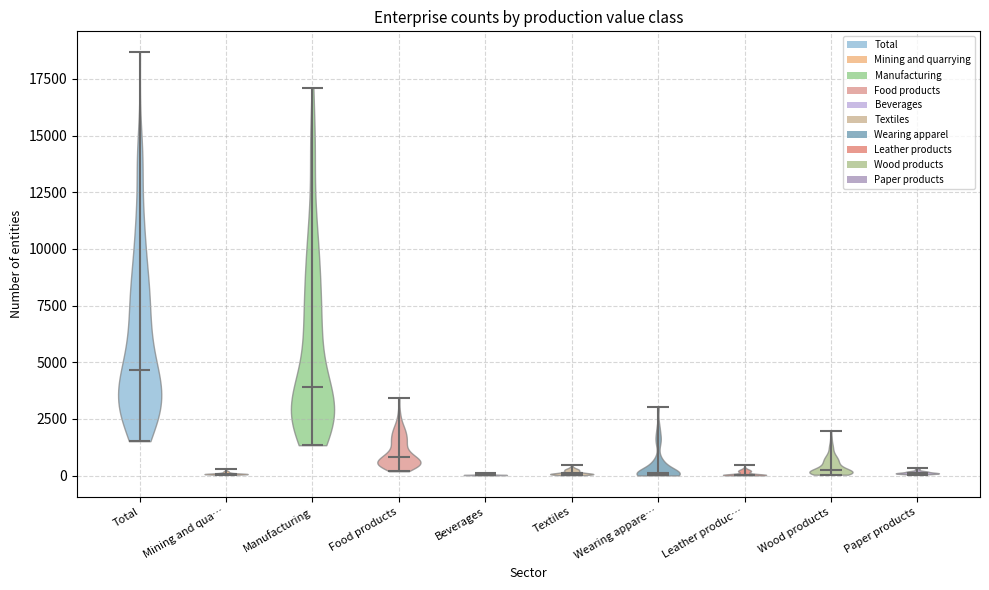

What is the highest point the violin for Mining and qua… reaches on the y-axis? The values are not printed on the chart, so give them approximately, as read against the axis.

500